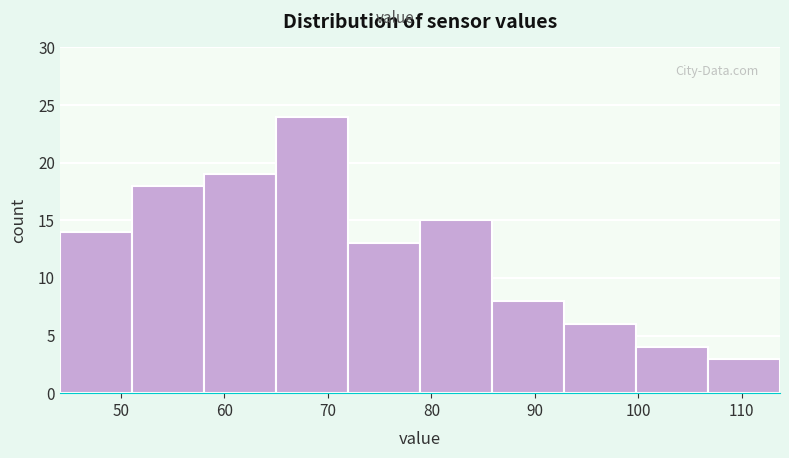

Reading left to right, transcribe this chart: for each bar, give the range it covers on the x-axis and its height. Neither the bar edges nor the heights are printed on the chart, so give them approximately, as read against the axes.

44 to 51: 14
51 to 58: 18
58 to 65: 19
65 to 72: 24
72 to 79: 13
79 to 86: 15
86 to 93: 8
93 to 100: 6
100 to 107: 4
107 to 114: 3